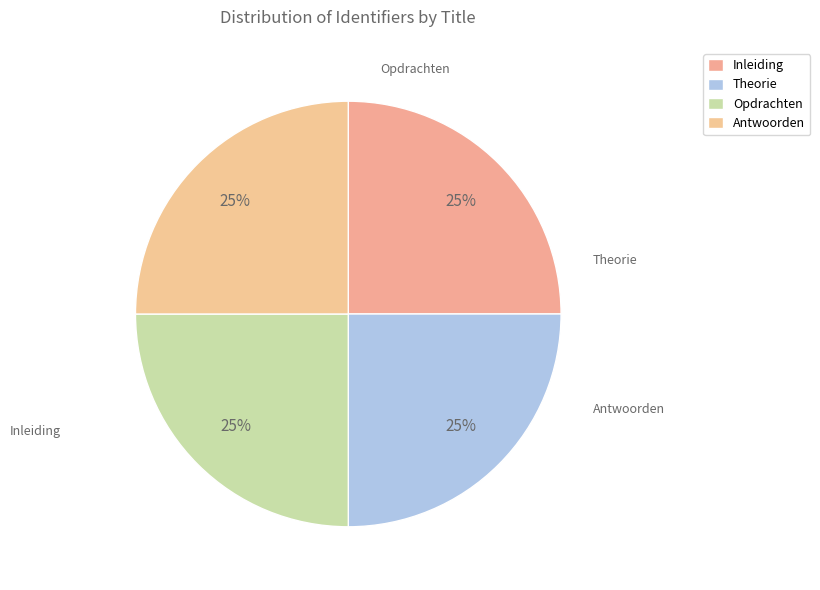

Count the number of slices in the pie.

4